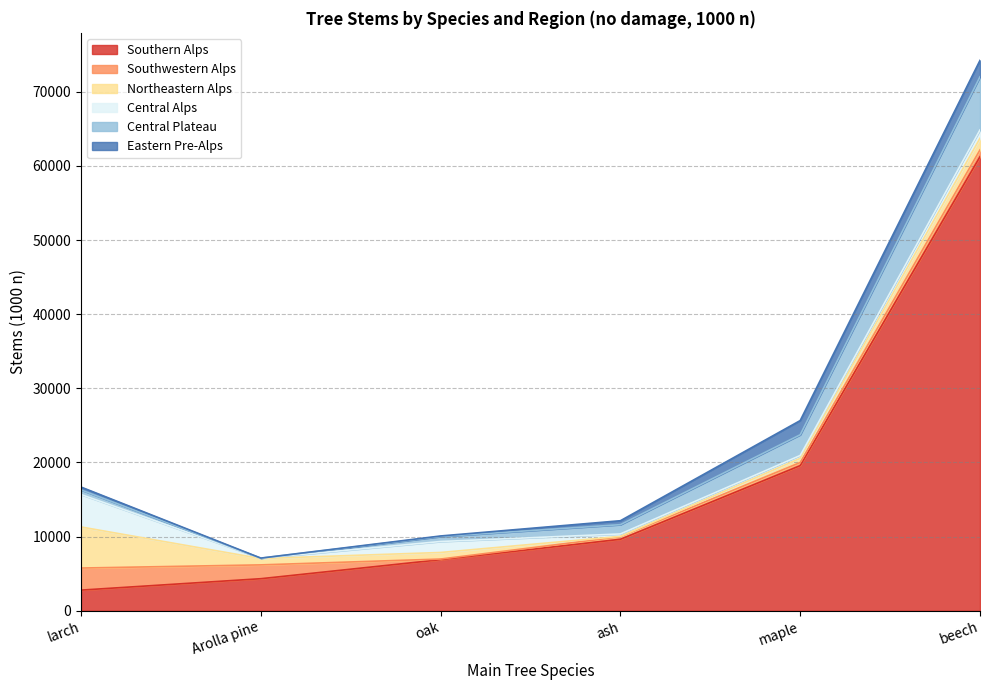

What position from the left is Arolla pine?

2